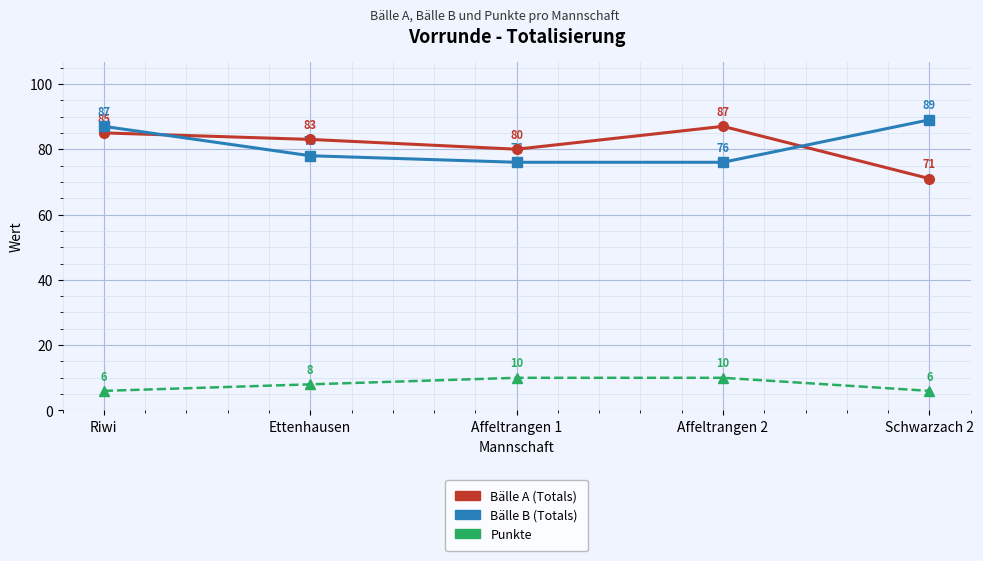

At Schwarzach 2, list the series in order from largest to smallest.

Bälle B (Totals), Bälle A (Totals), Punkte